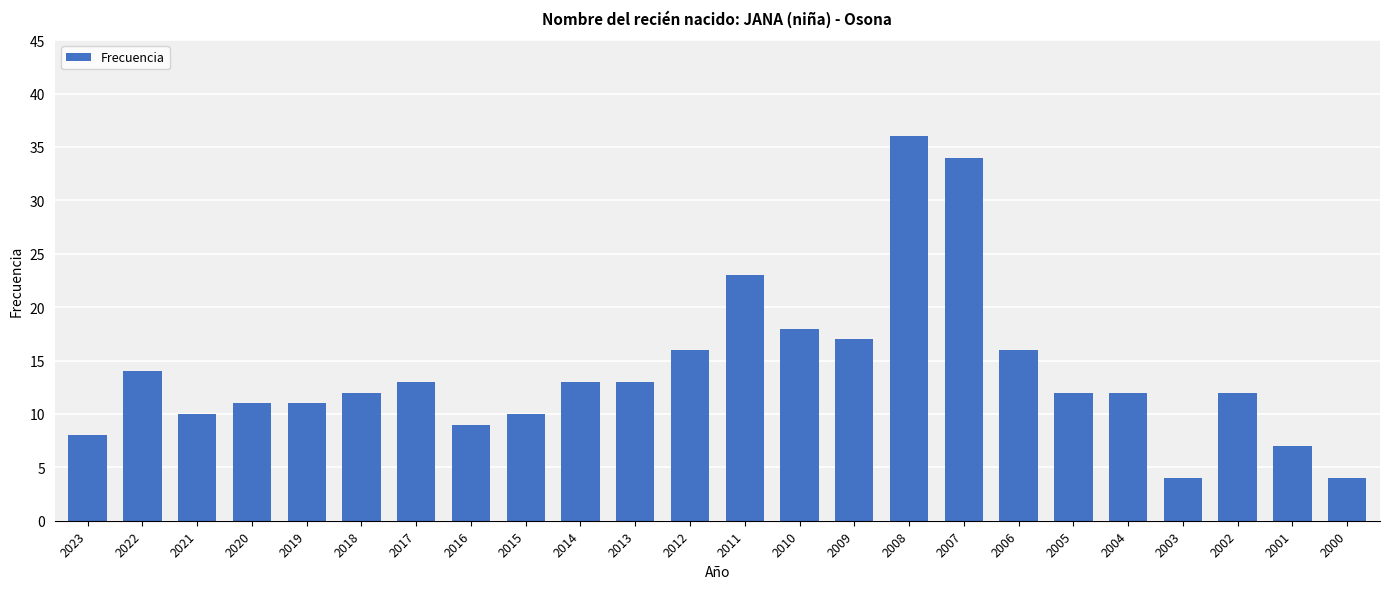

The chart shows a value of 17 at 2020. True or false?

False